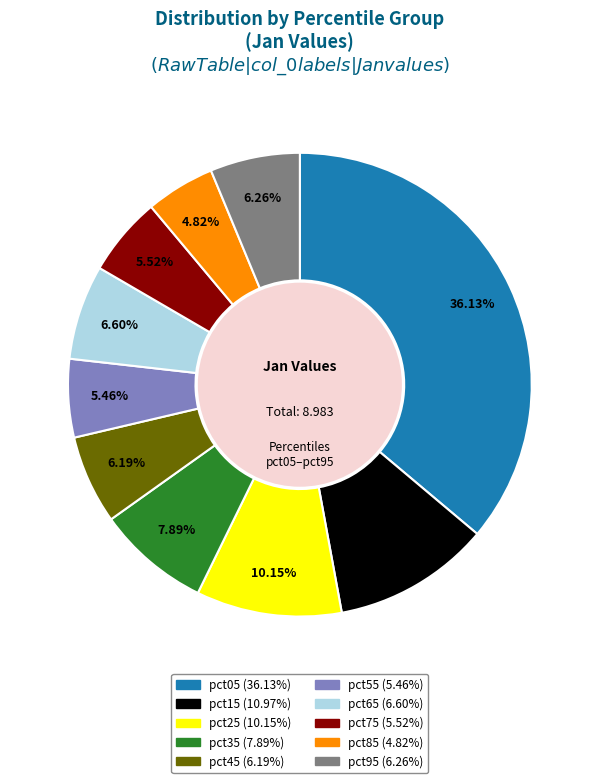

Count the number of slices in the pie.

10